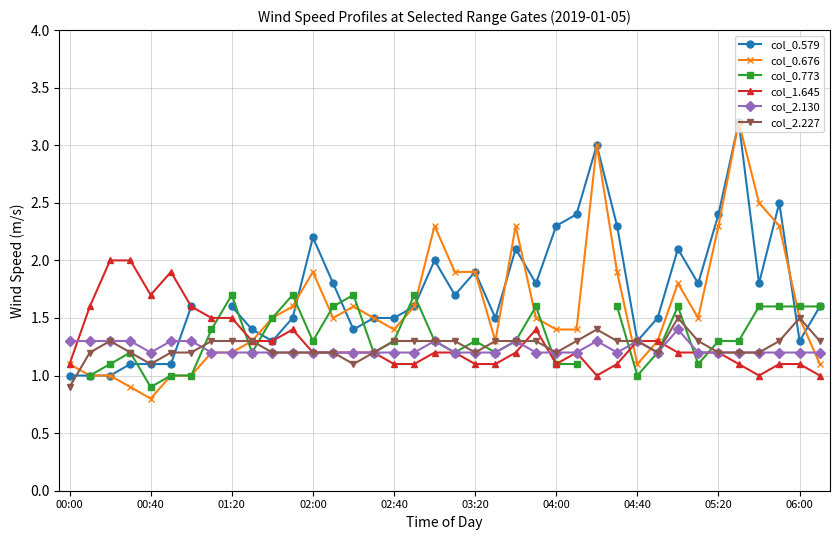

At how many categories does at least one series exceed 2?

12